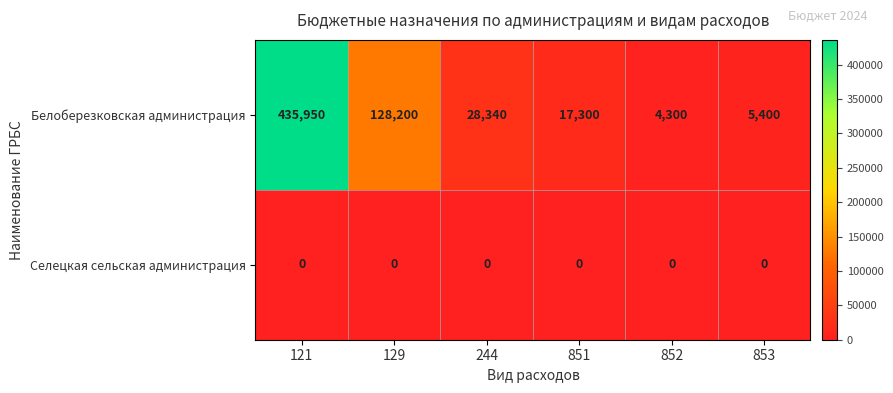

At 244, list the series in order from largest to smallest.

Белоберезковская администрация, Селецкая сельская администрация